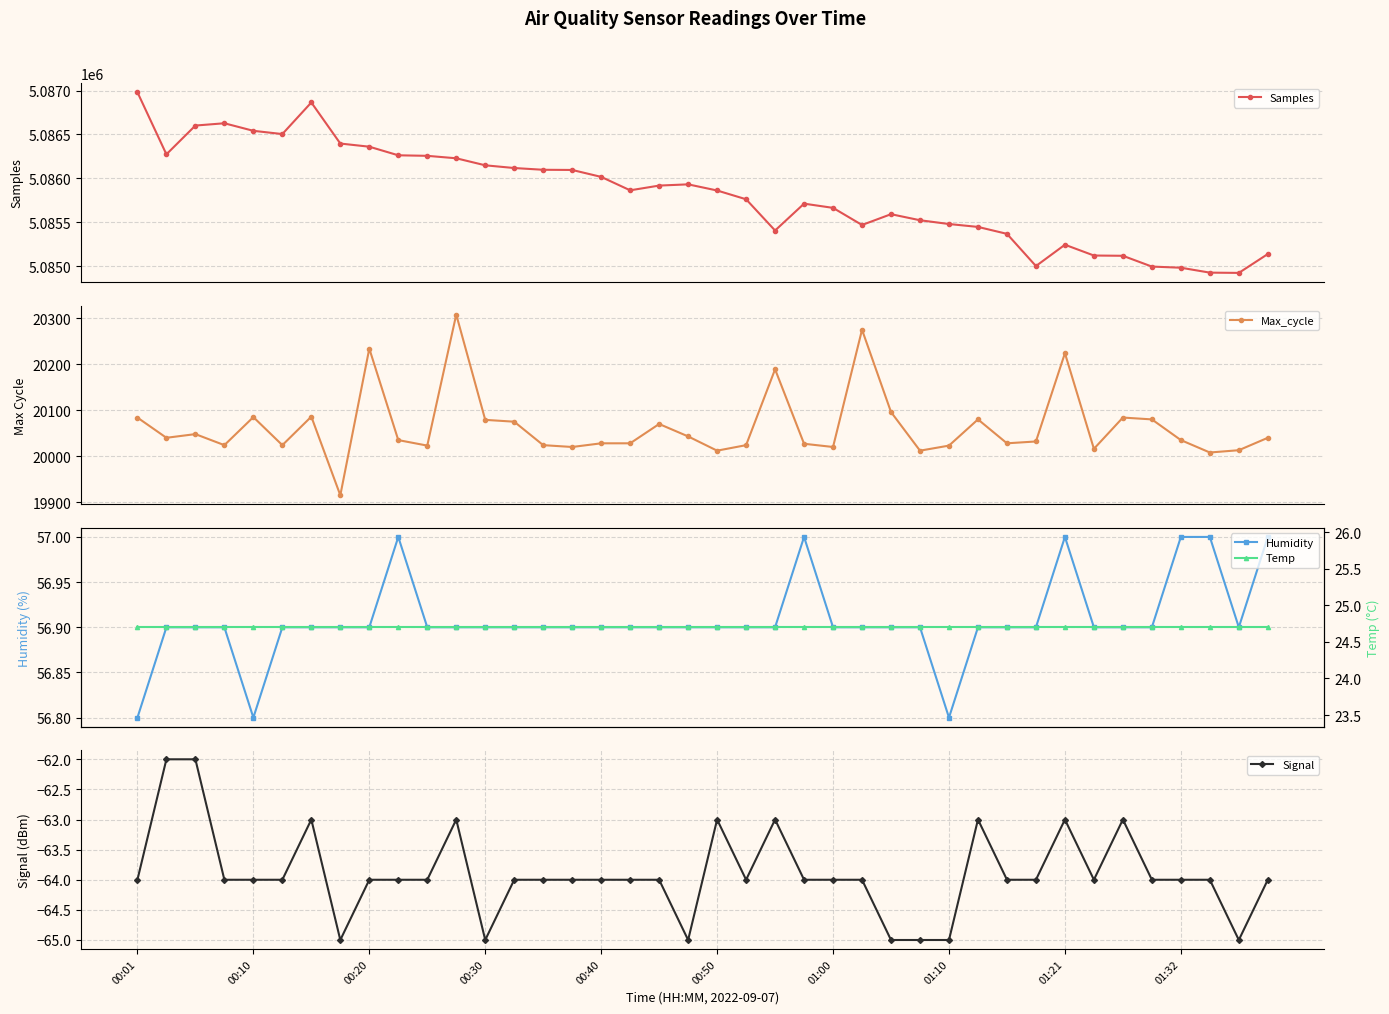

How many lines are shown in the chart?

5